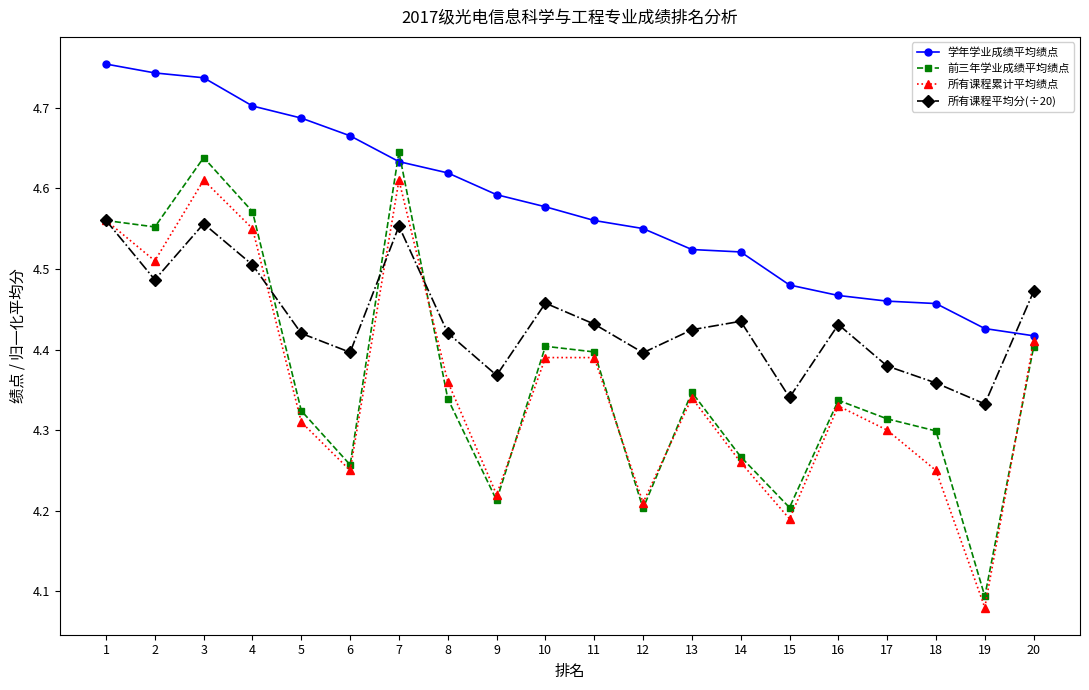

What is the sum of the 所有课程累计平均绩点 values at 6 and 14?

8.5